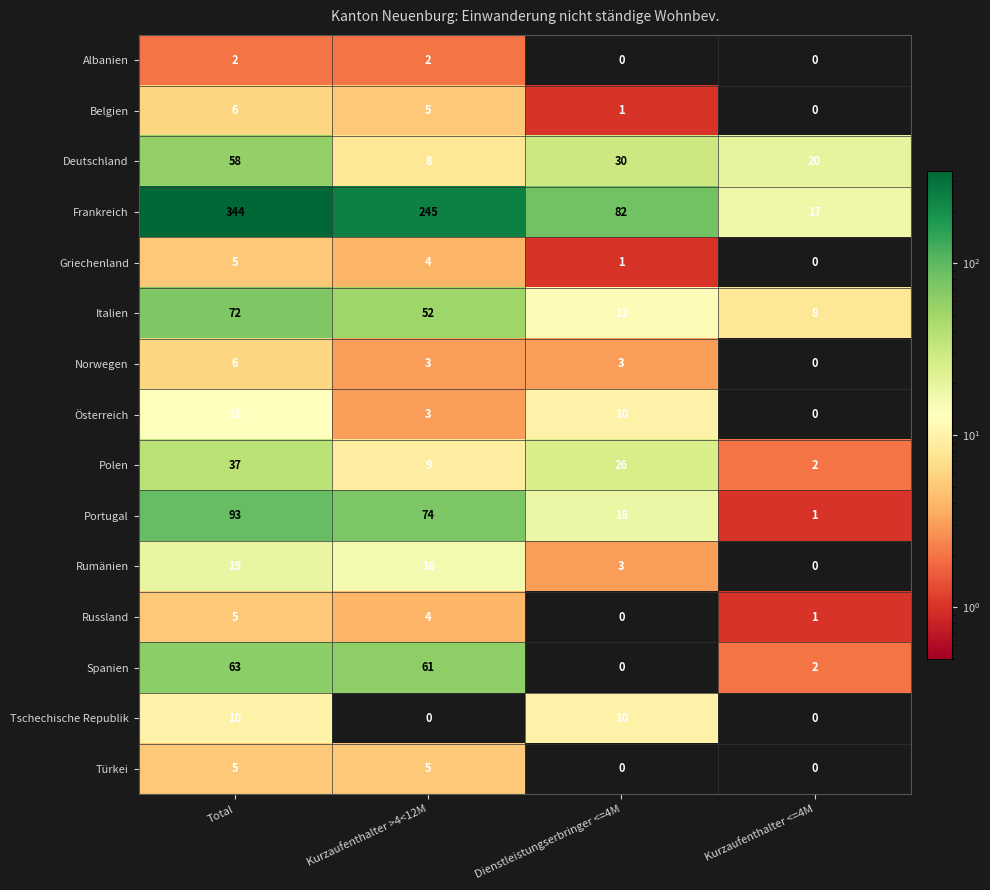

What is the average value of the Norwegen series?

3